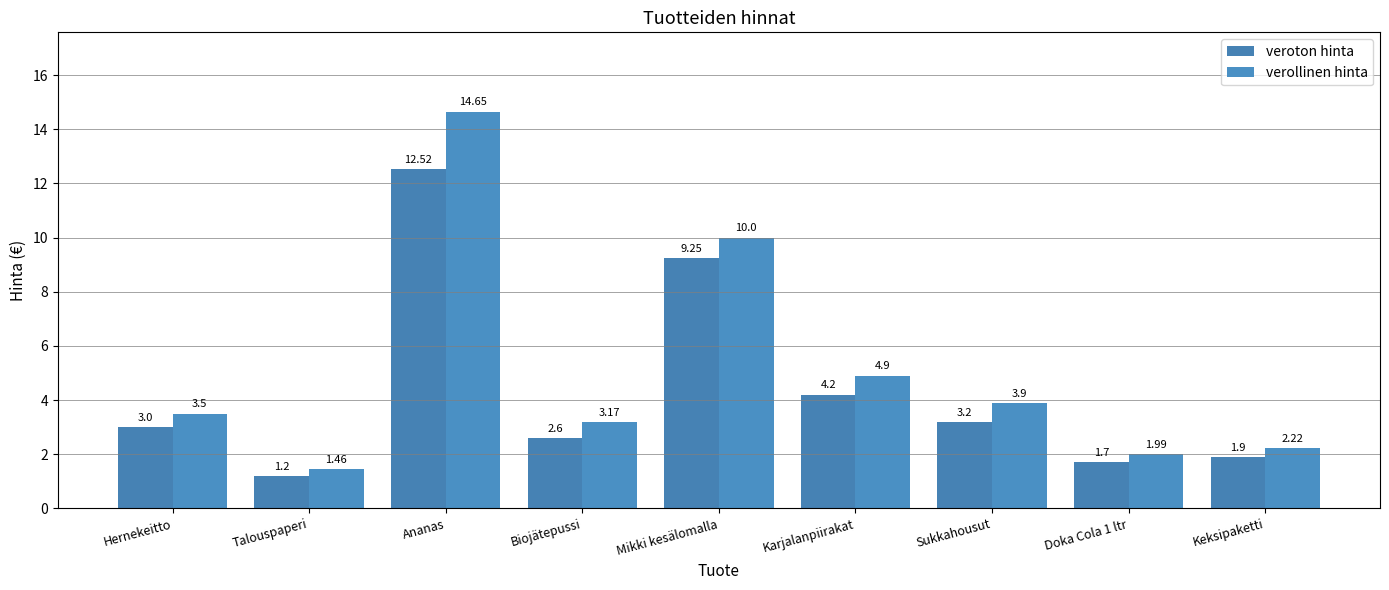

Reading left to right, list all the values displayed in this chart.

veroton hinta: 3.0	1.2	12.5	2.6	9.2	4.2	3.2	1.7	1.9
verollinen hinta: 3.5	1.5	14.7	3.2	10.0	4.9	3.9	2.0	2.2